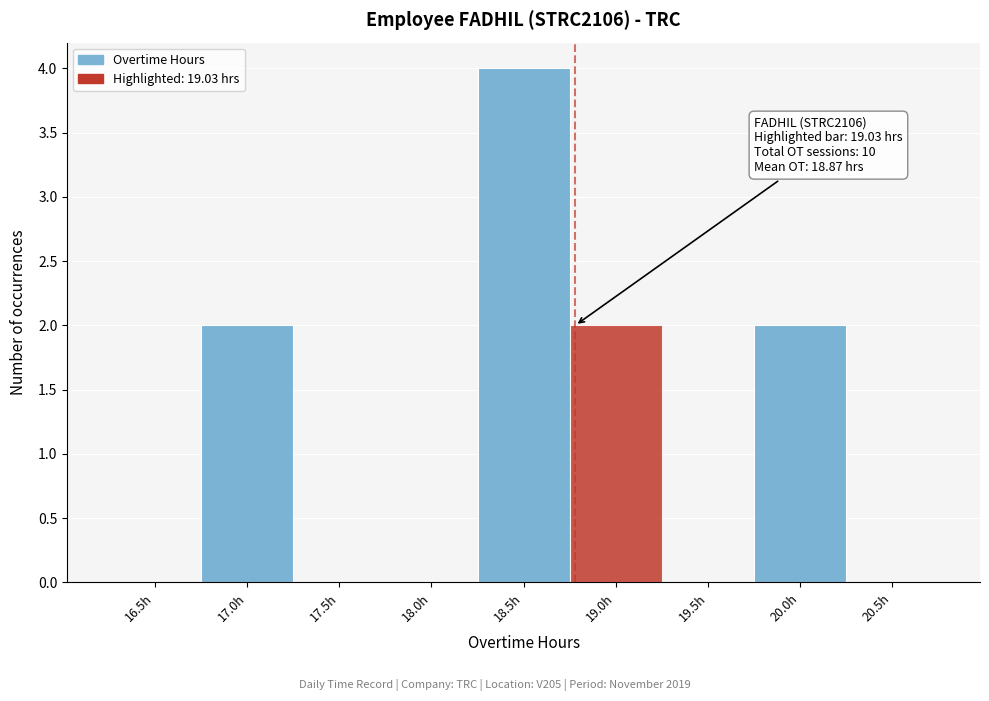

Reading right to left, list all the values displayed in this chart.

20.5h=0	20.0h=2	19.5h=0	19.0h=2	18.5h=4	18.0h=0	17.5h=0	17.0h=2	16.5h=0